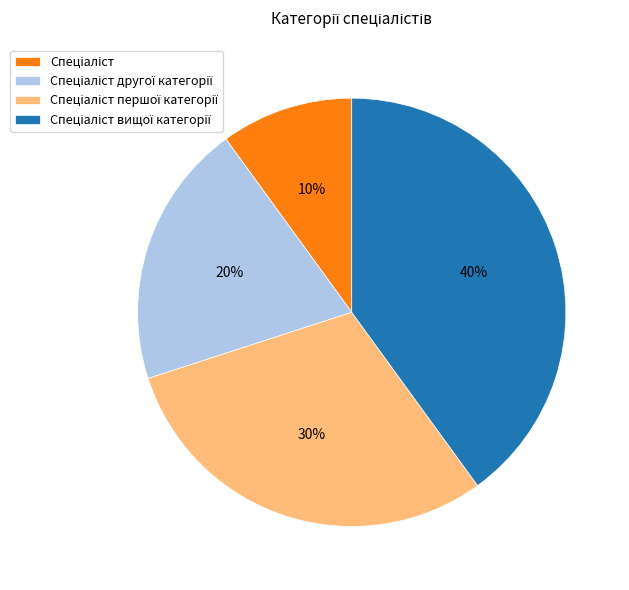

To the nearest percent, what is the average slice percentage?

25%